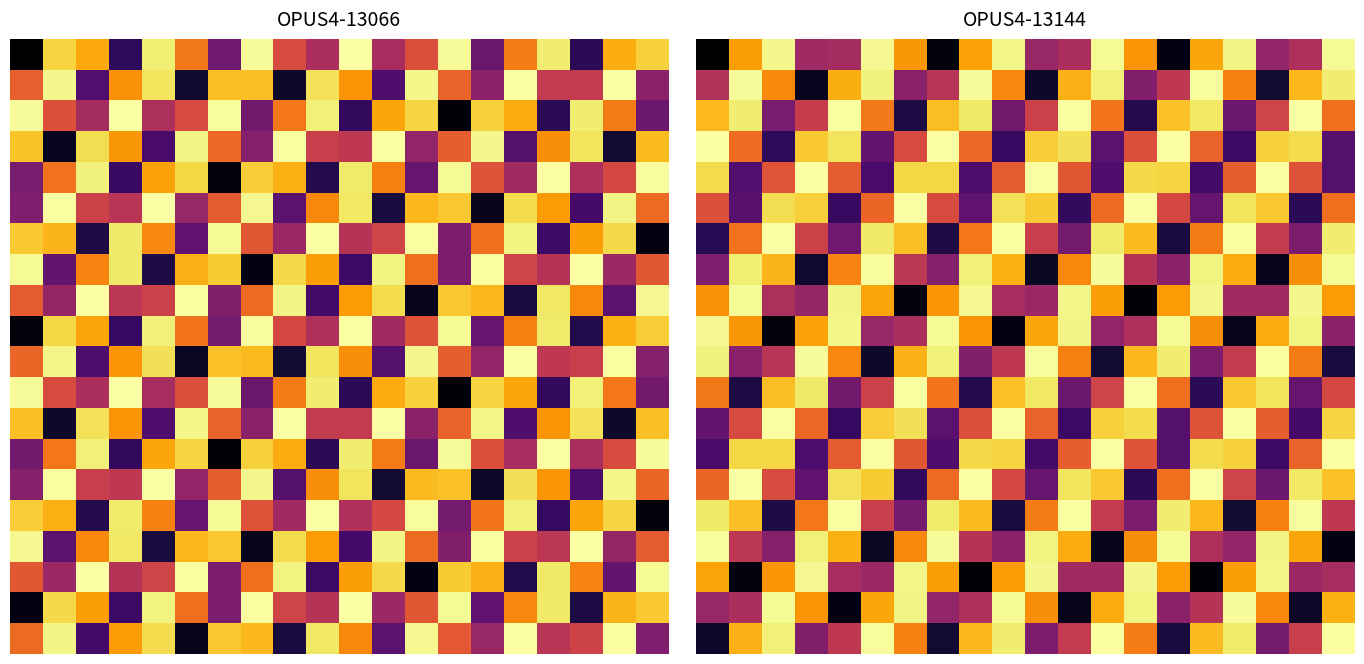

Which has a higher value, 15.0 or 16?

16